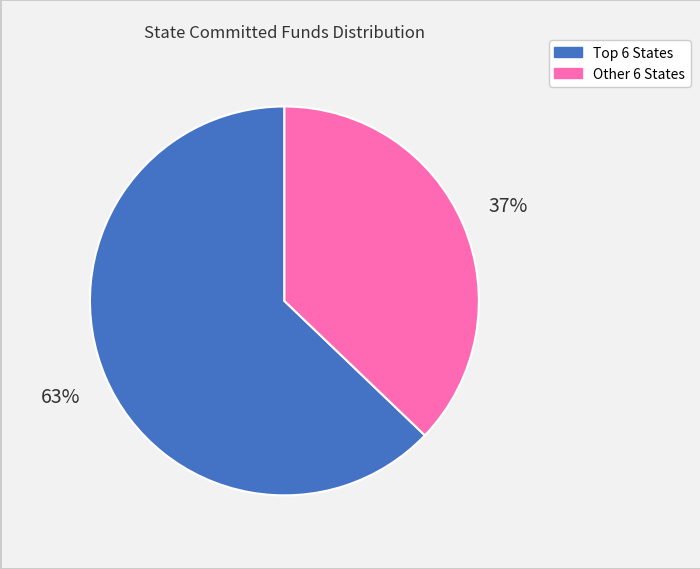

To the nearest percent, what is the average slice percentage?

50%